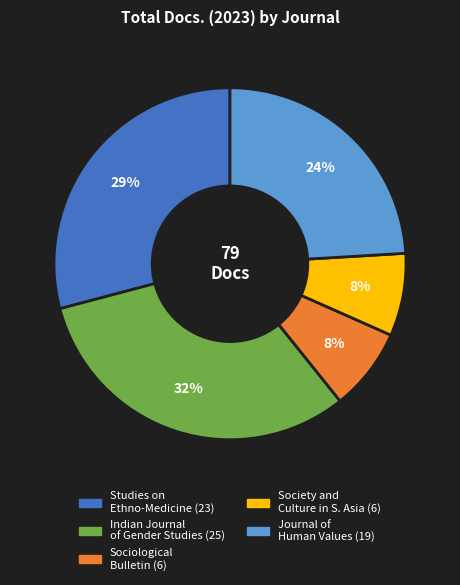

How many slices are in this pie chart?

5